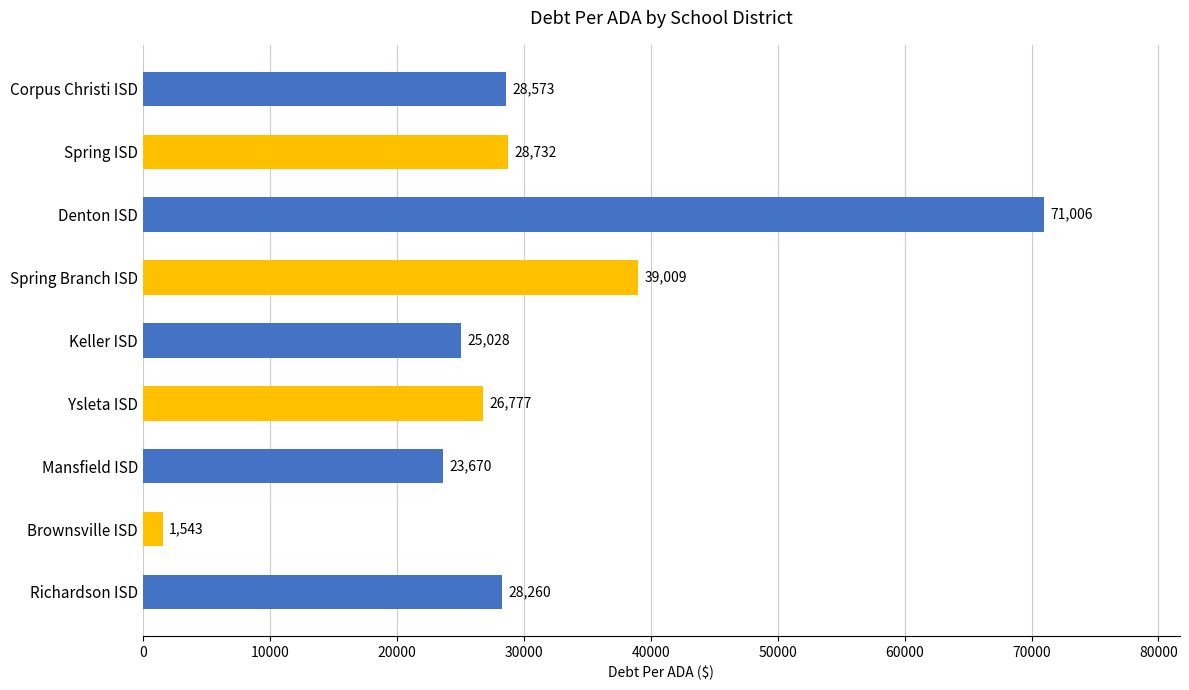

Approximately how many times larger is the value at Corpus Christi ISD compared to Richardson ISD?

1.0